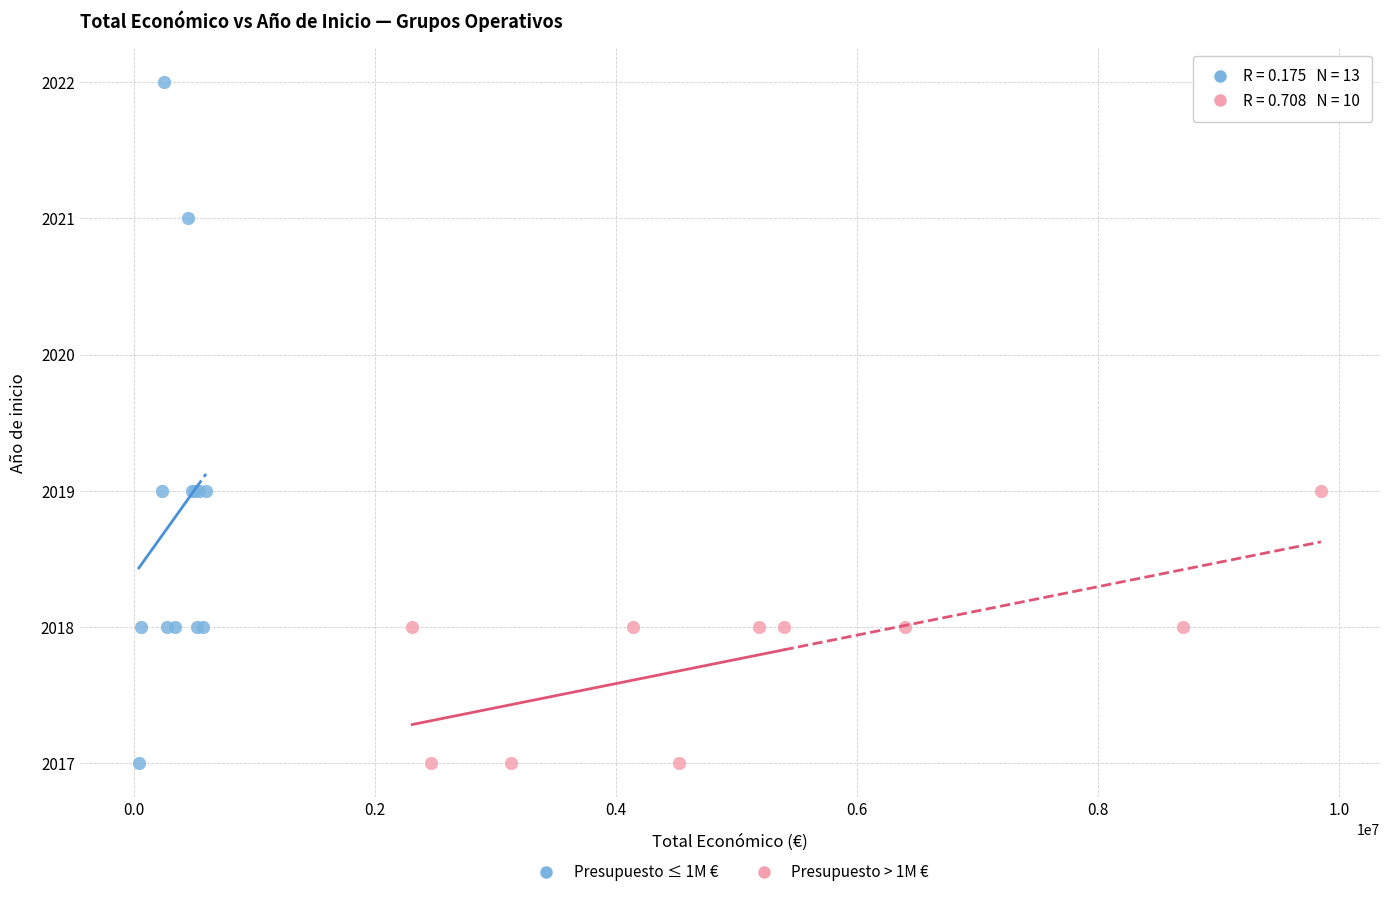

Which series contains the highest Y value?

Presupuesto ≤ 1M €